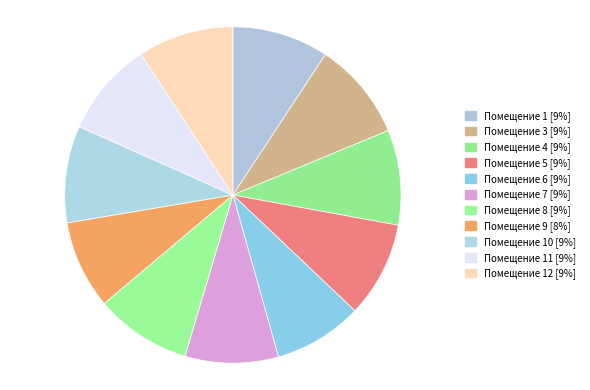

Count the number of slices in the pie.

11